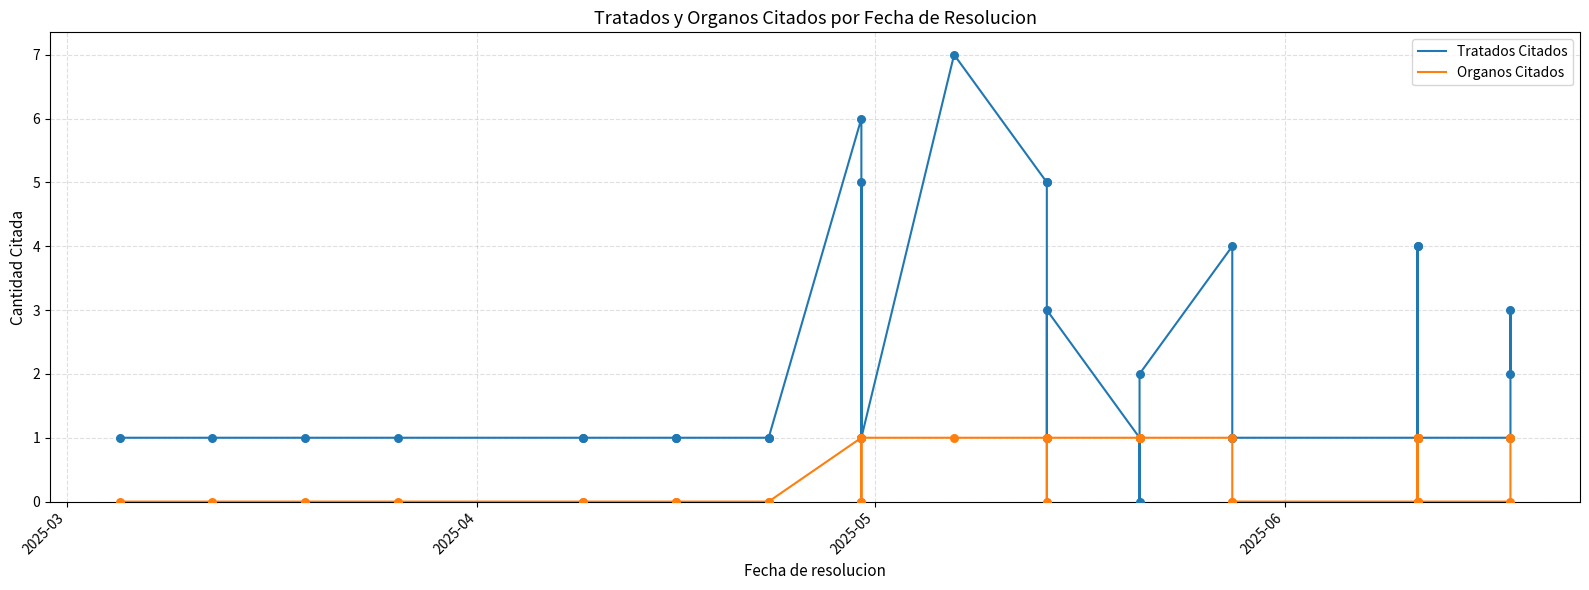

Which series has the largest total across all categories?

Tratados Citados